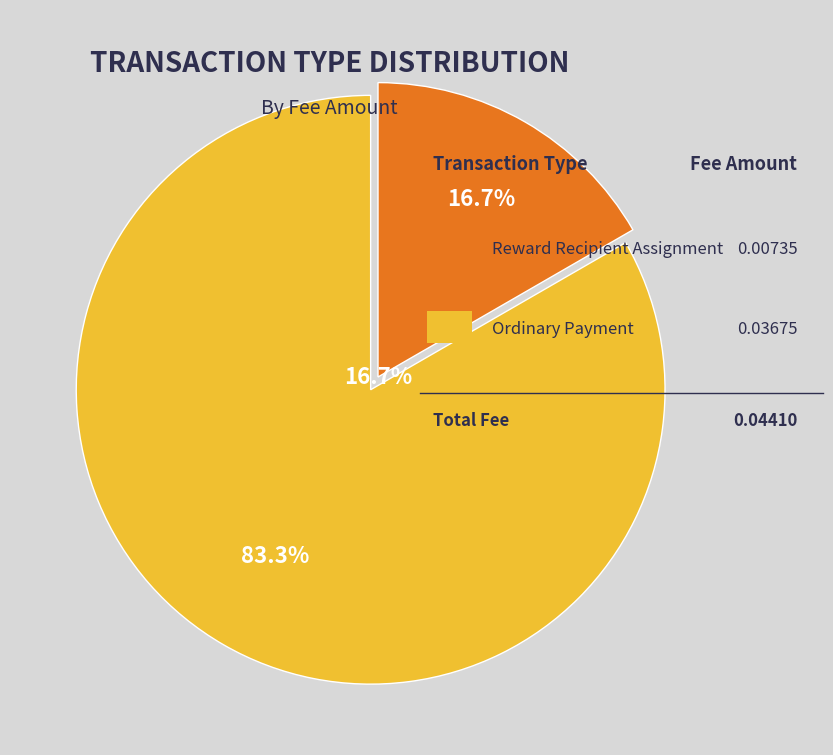

Do Reward Recipient Assignment and Ordinary Payment together represent more than half of the pie?

Yes